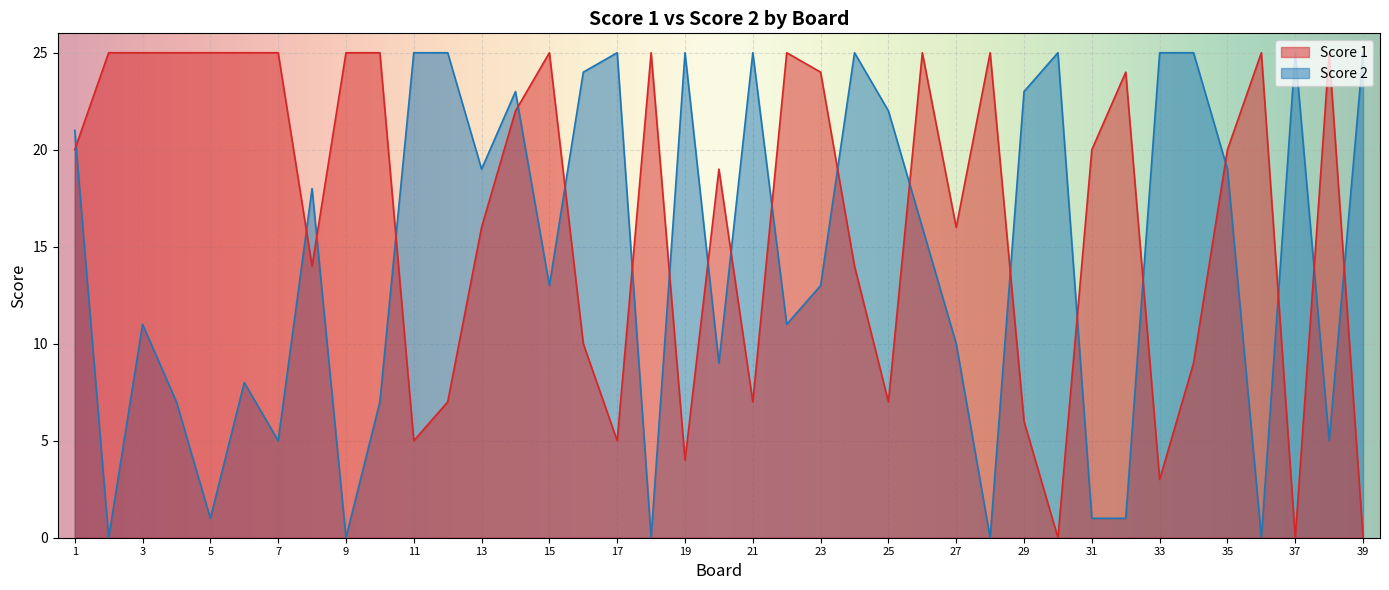

True or false: Score 2 has a value of 14 at 20.

False